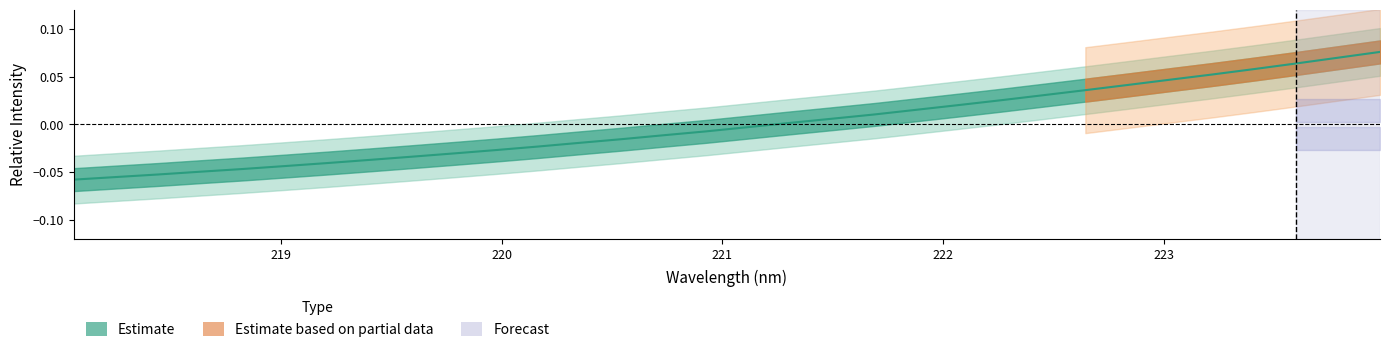

Reading left to right, what are all the values shown in this chart?

-0.1	-0.1	-0.1	-0.0	-0.0	-0.0	-0.0	-0.0	-0.0	-0.0	-0.0	-0.0	-0.0	-0.0	-0.0	-0.0	-0.0	0.0	0.0	0.0	0.0	0.0	0.0	0.0	0.0	0.0	0.0	0.1	0.1	0.1	0.1	0.1